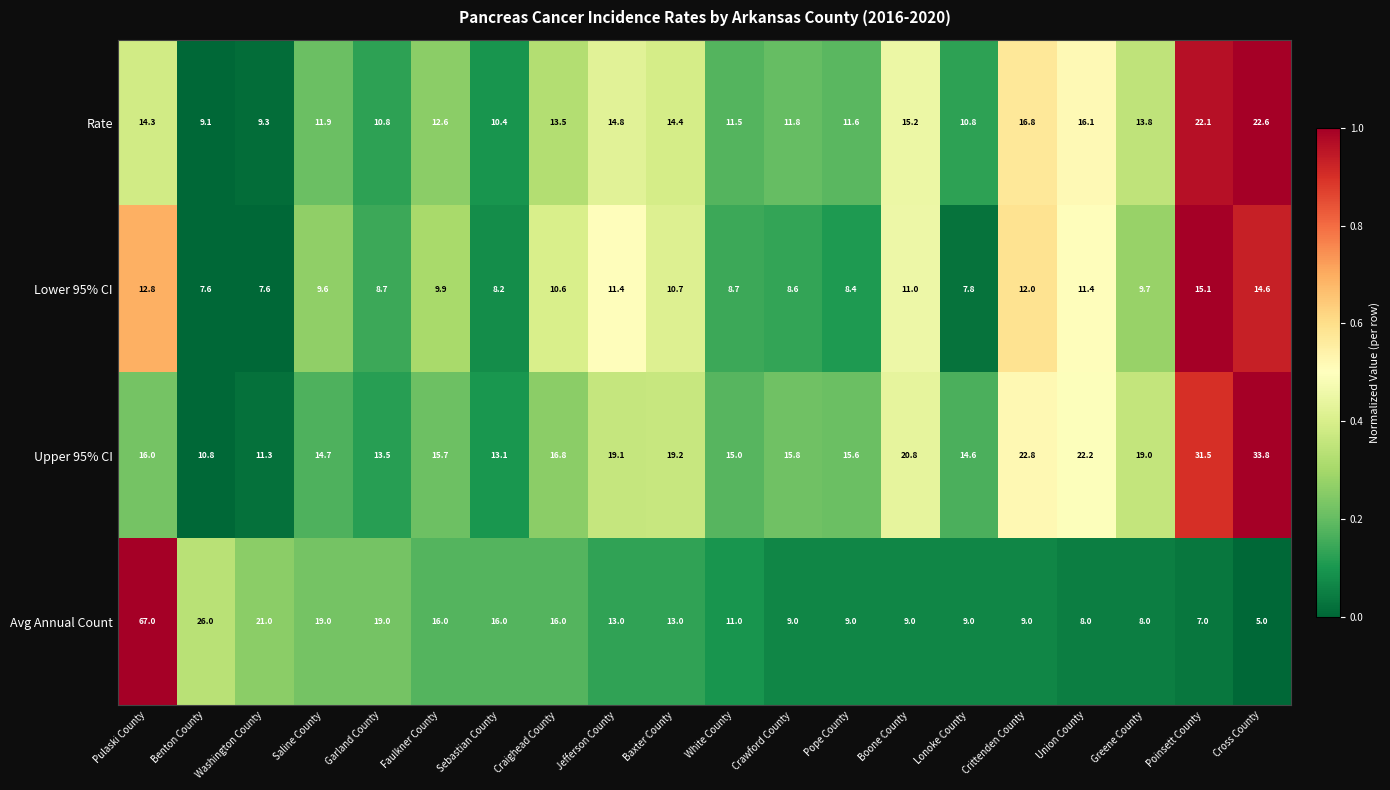

At which category does the chart reach its peak across all series?

Pulaski County